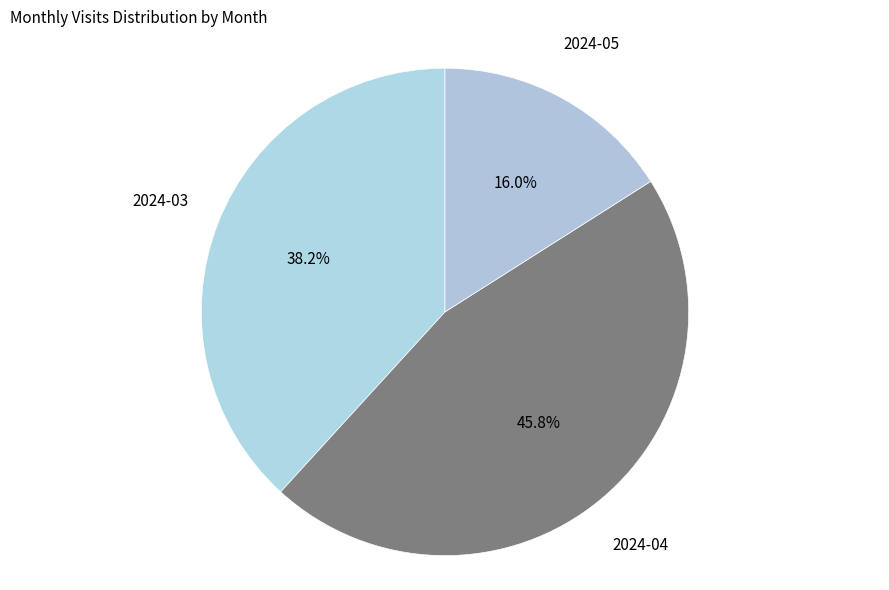

Count the number of slices in the pie.

3